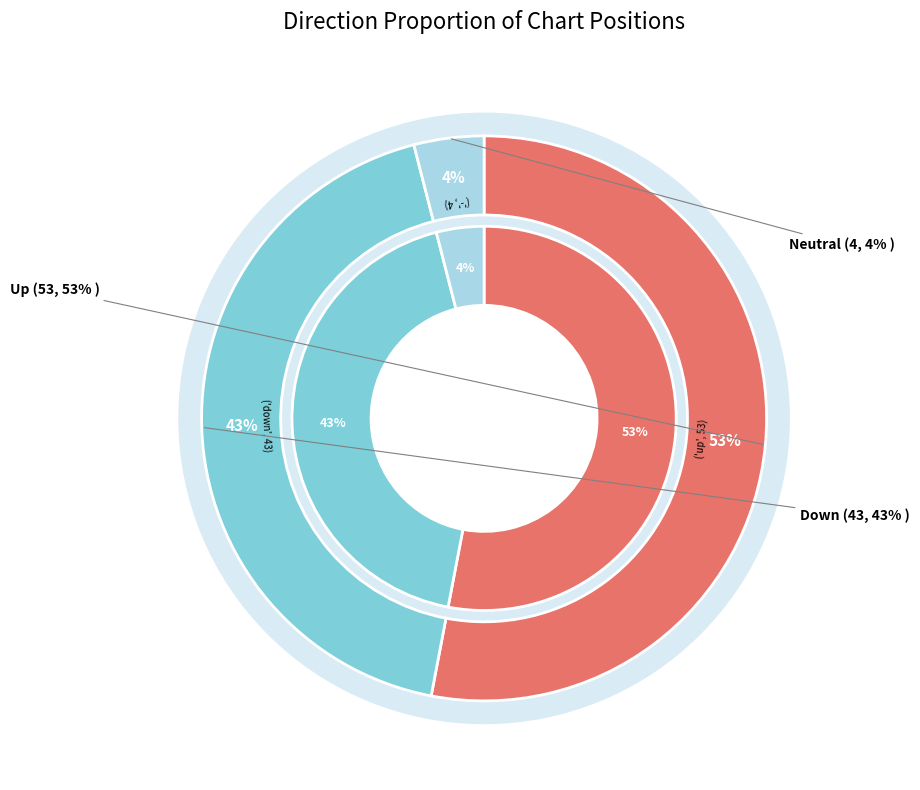

Which category has the biggest portion of the pie?

up